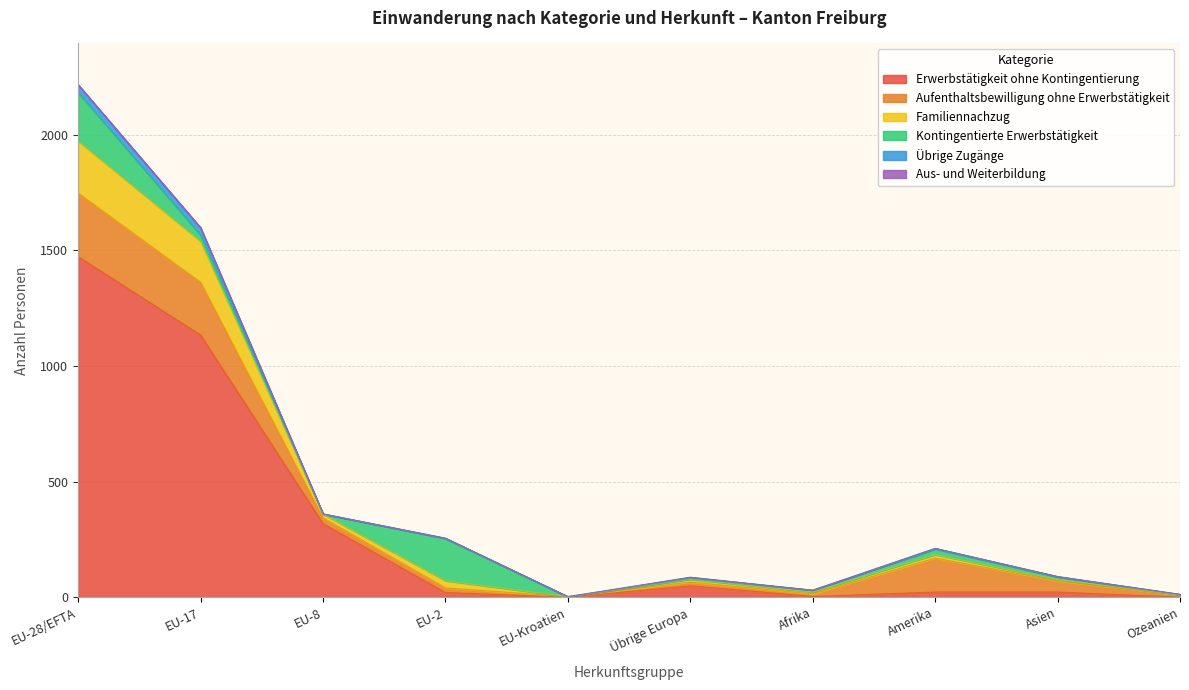

Rank the series by their maximum value, from lowest to highest.

Aus- und Weiterbildung, Übrige Zugänge, Kontingentierte Erwerbstätigkeit, Familiennachzug, Aufenthaltsbewilligung ohne Erwerbstätigkeit, Erwerbstätigkeit ohne Kontingentierung